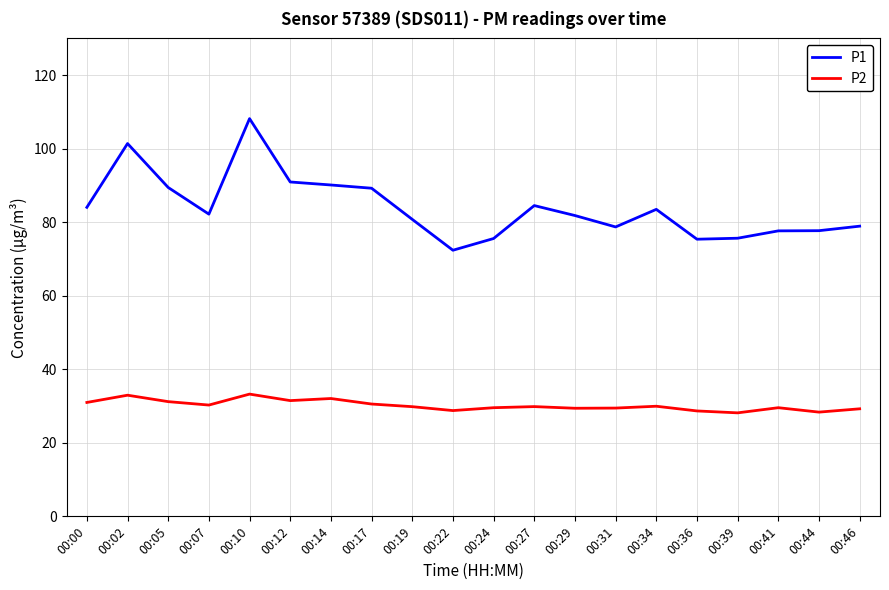

What are all the series names shown in the legend?

P1, P2